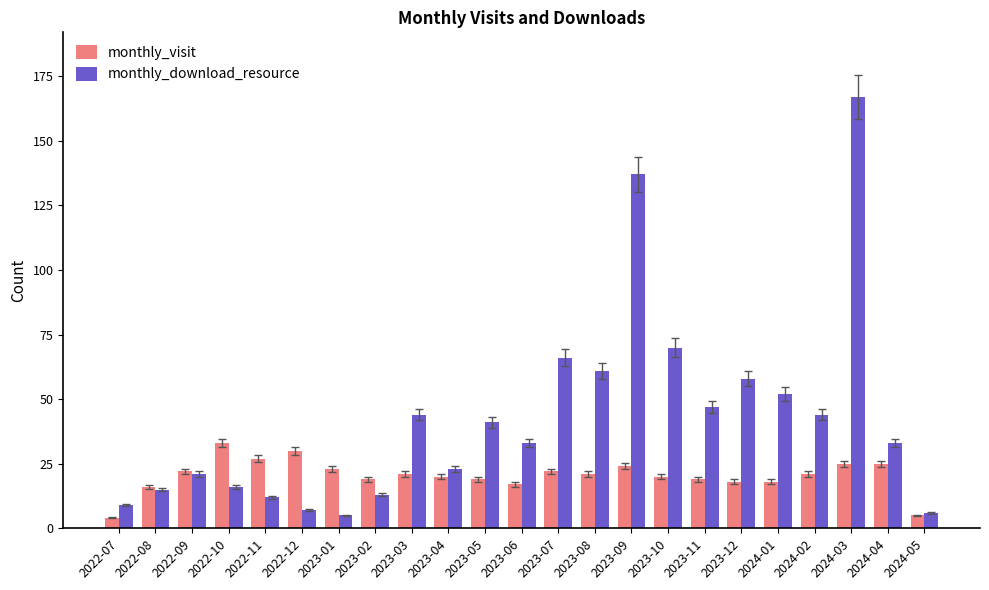

Is it true that monthly_download_resource equals 47 at 2023-11?

True